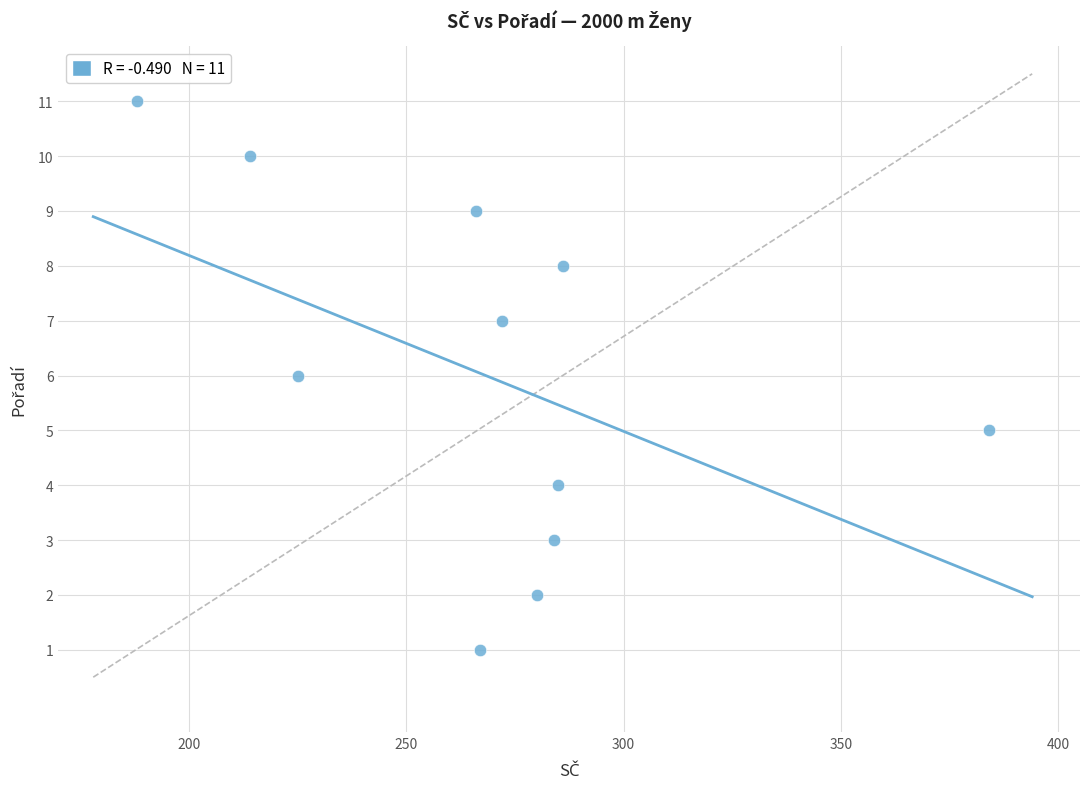

What is the average X value?

268